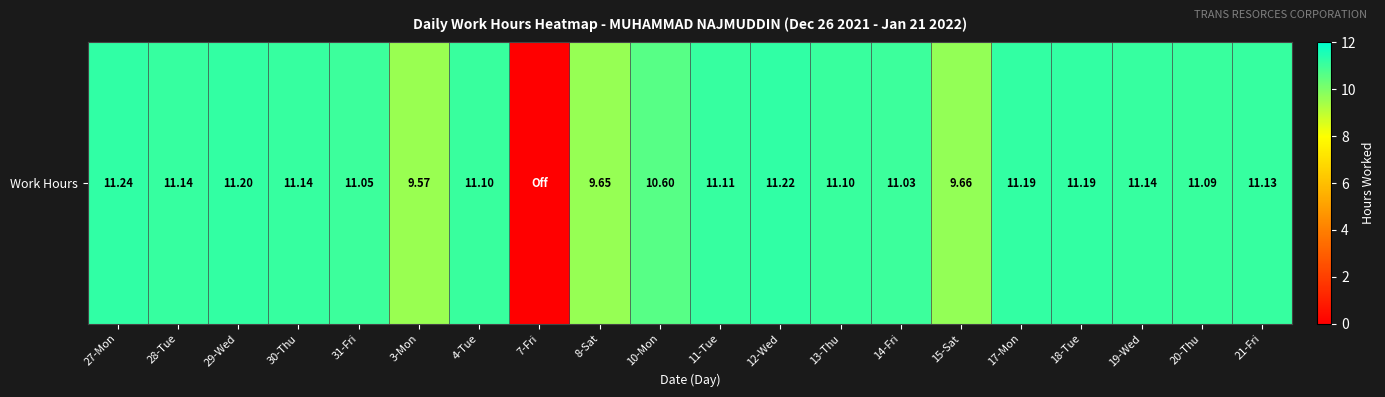

Which label corresponds to the smallest value in the chart?

7-Fri